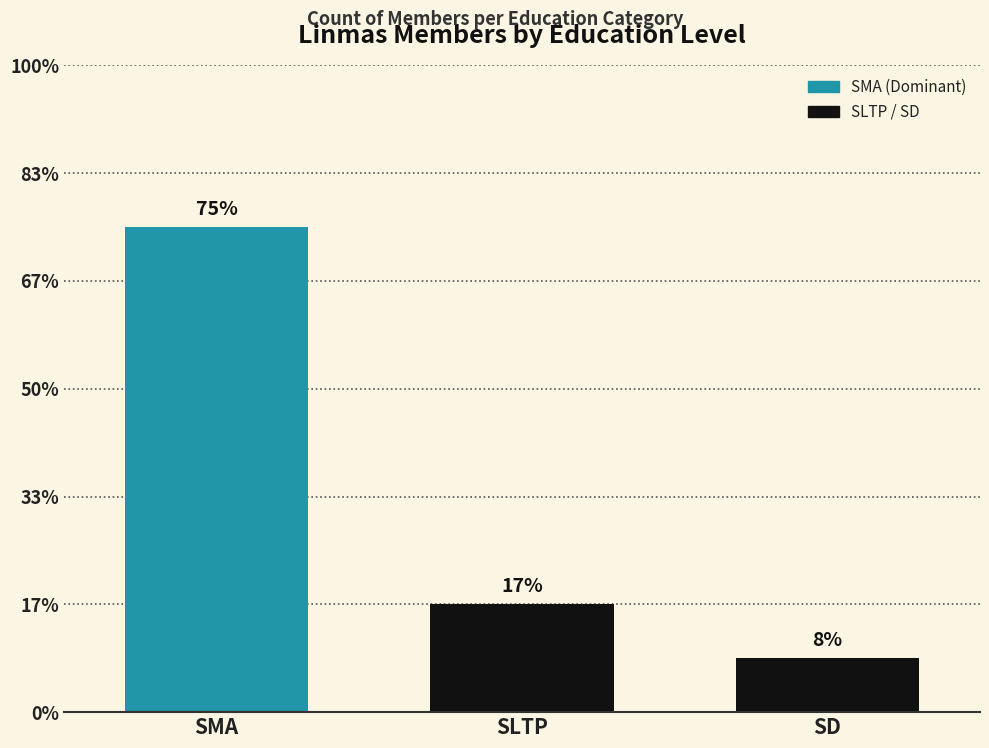

Are the bars horizontal?

No